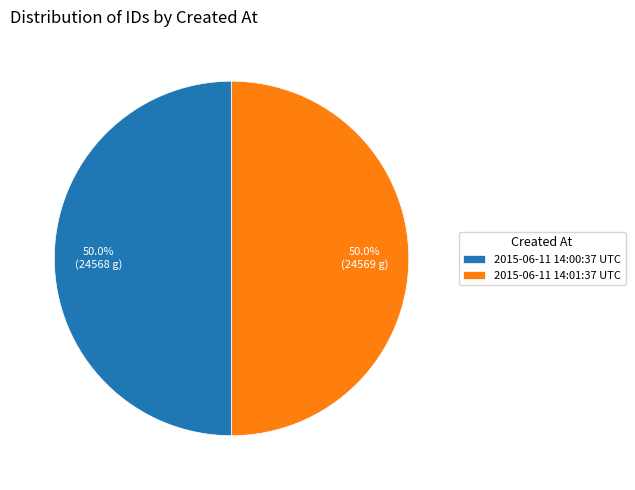

What is the ratio of the value at 2015-06-11 14:00:37 UTC to the value at 2015-06-11 14:01:37 UTC?

1.0